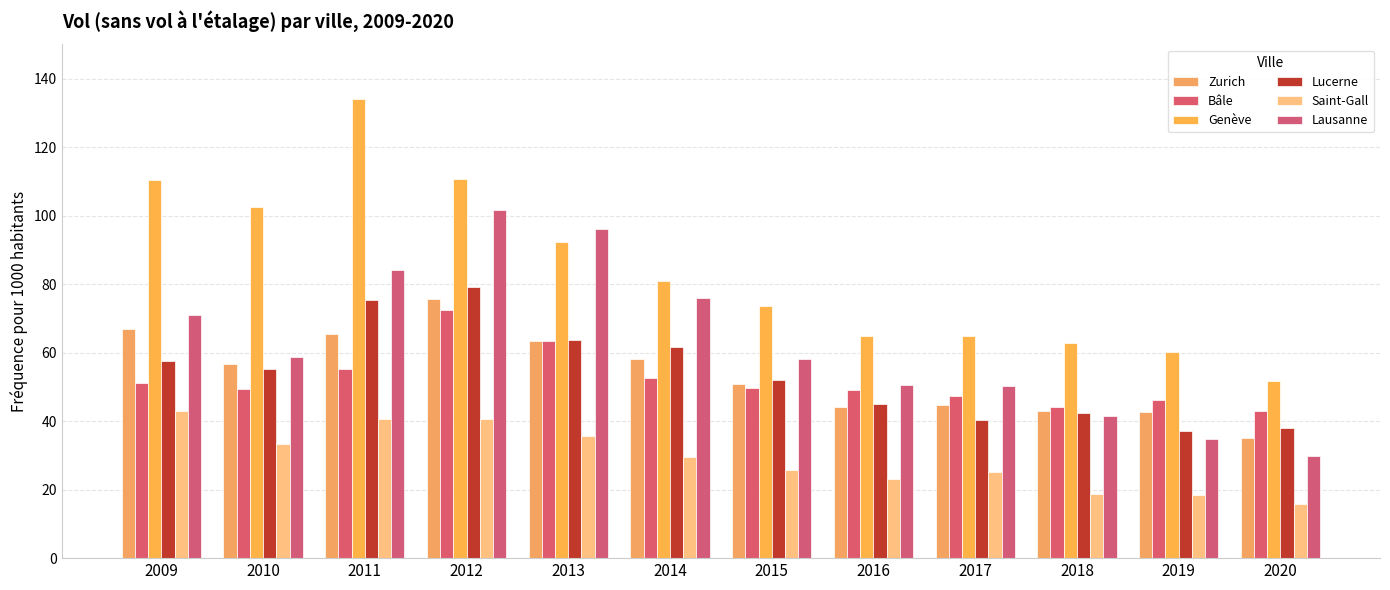

At how many categories does at least one series exceed 121?

1